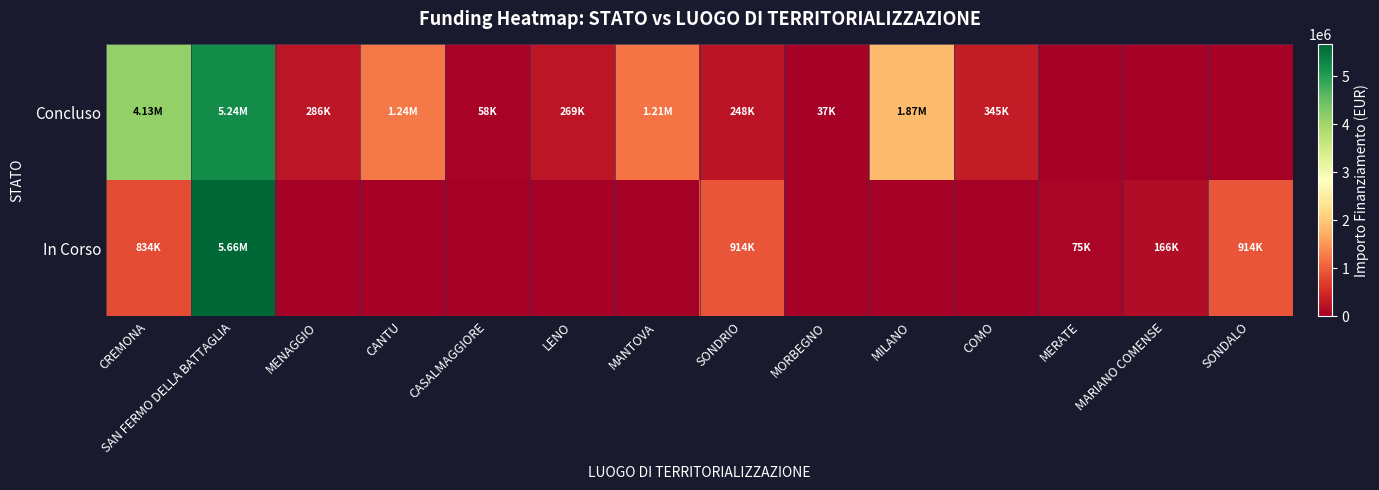

What is the total value across all series at SONDRIO?

1161700.0